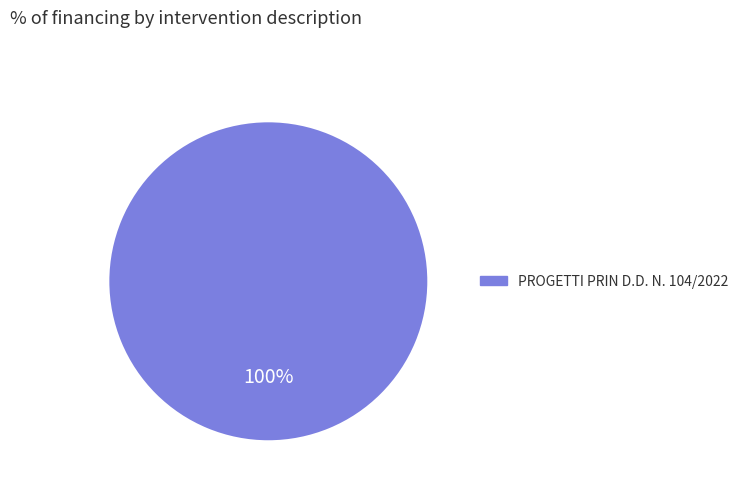

Is there any slice that represents more than half of the pie?

Yes